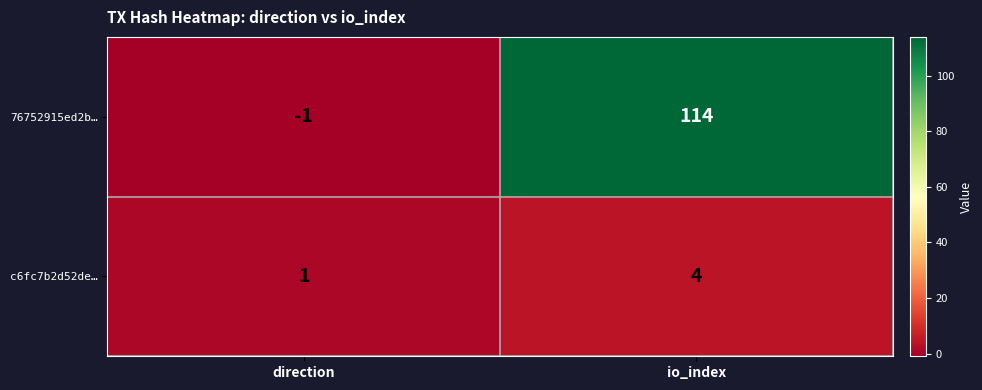

True or false: 76752915ed2b… has a value of -2 at direction.

False